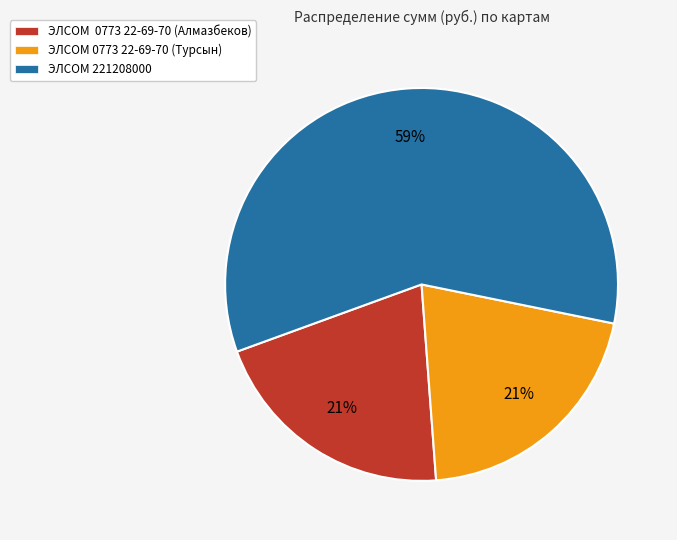

Does any single category account for the majority?

Yes